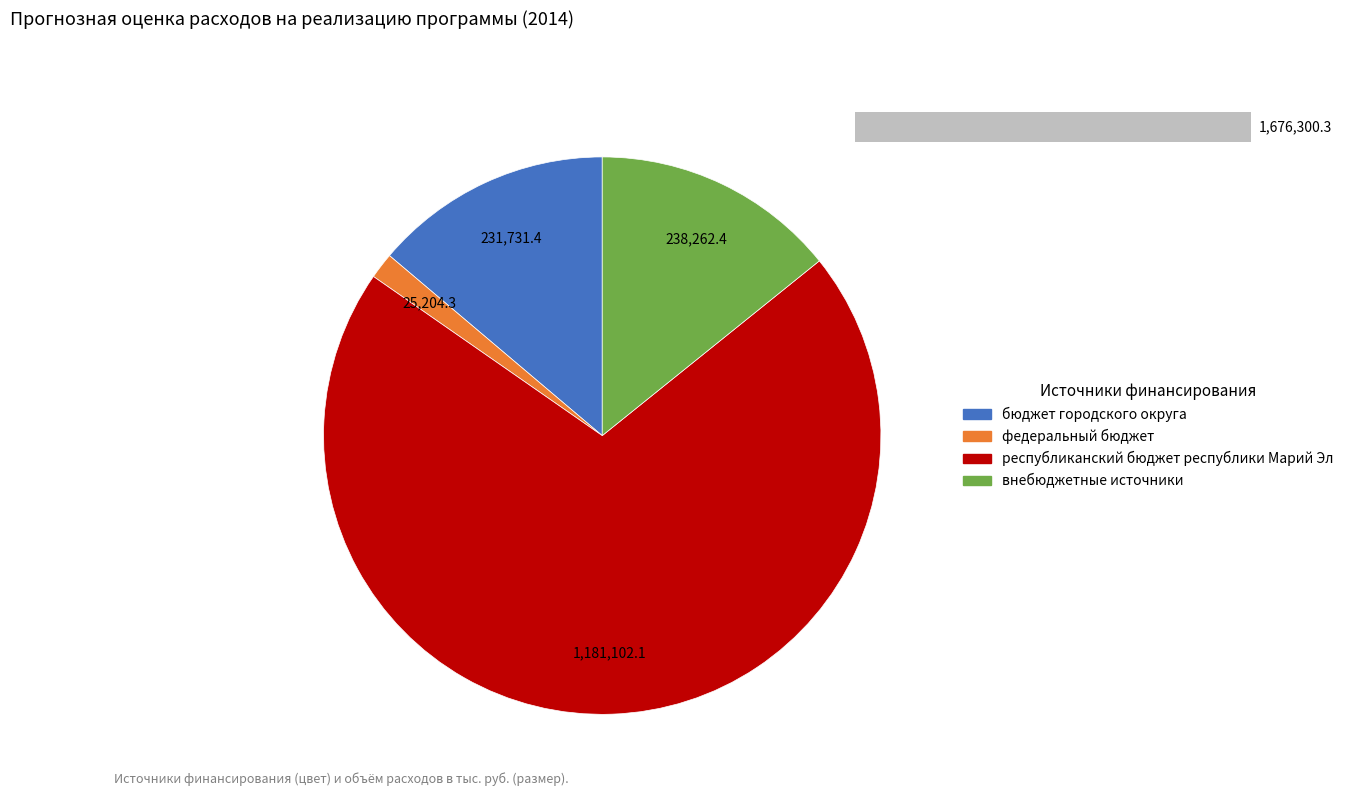

Do федеральный бюджет and бюджет городского округа together represent more than half of the pie?

No